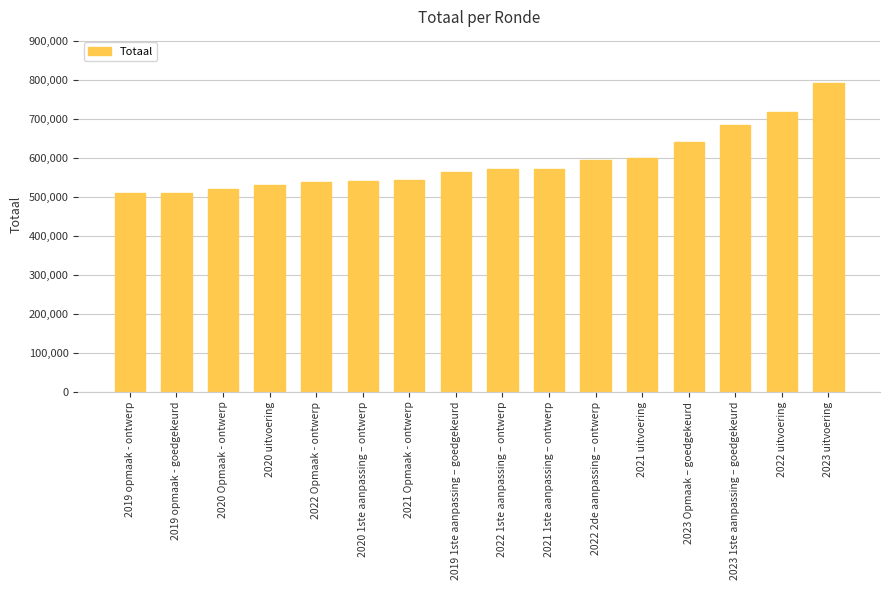

What is the minimum value shown in the chart?

509323